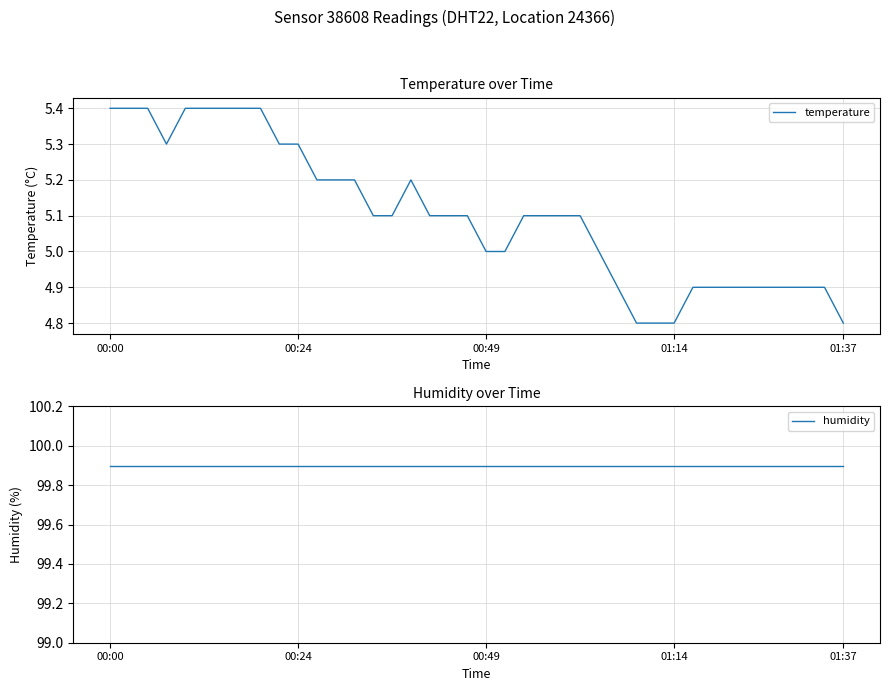

What is the highest value of the temperature series?

5.4